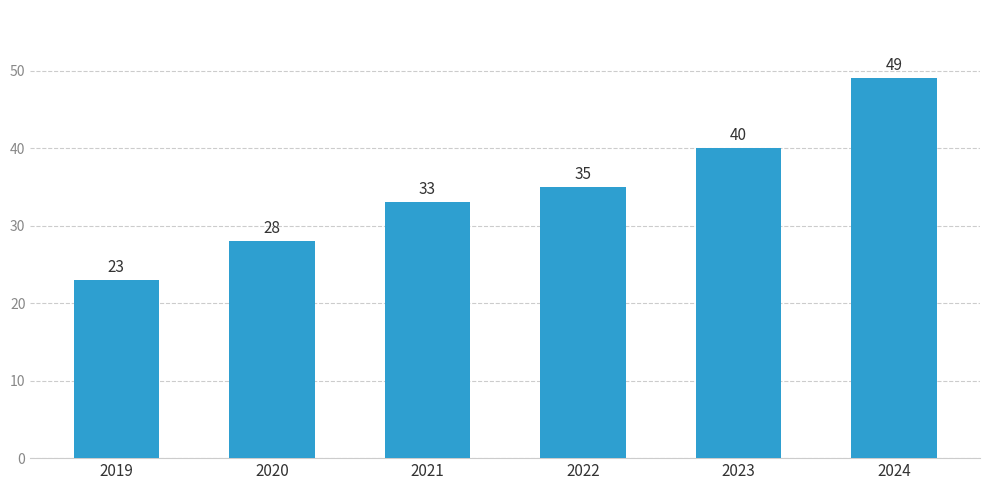

Which label corresponds to the smallest value in the chart?

2019